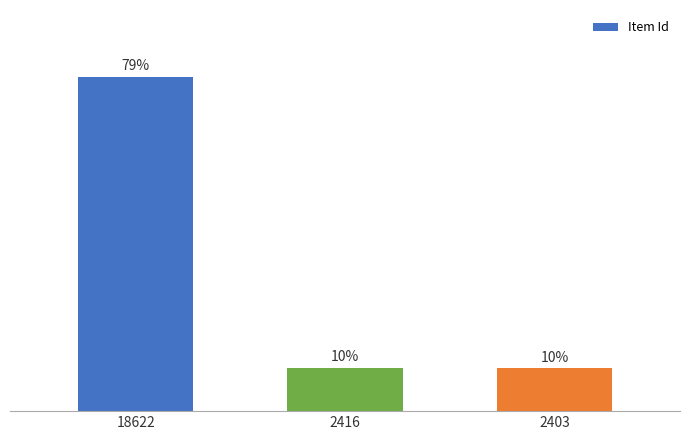

Rank the categories by value from lowest to highest.

2403, 2416, 18622